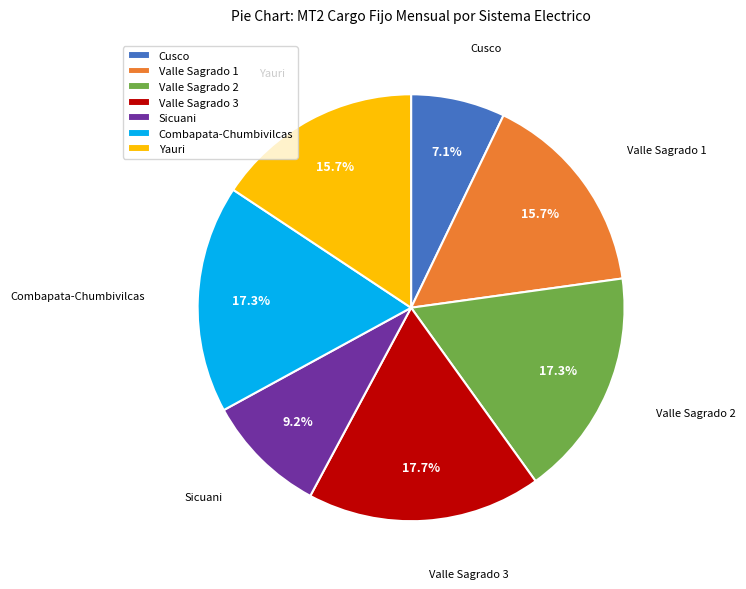

How much of the chart is everything except Yauri?

84.3%